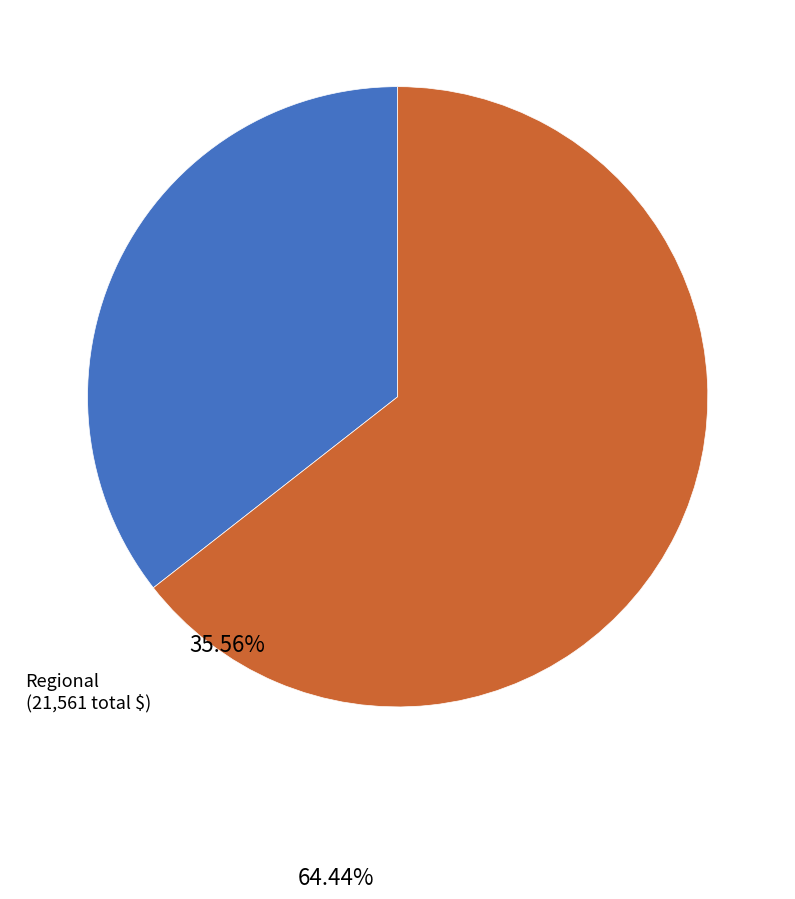

Is there any slice that represents more than half of the pie?

Yes